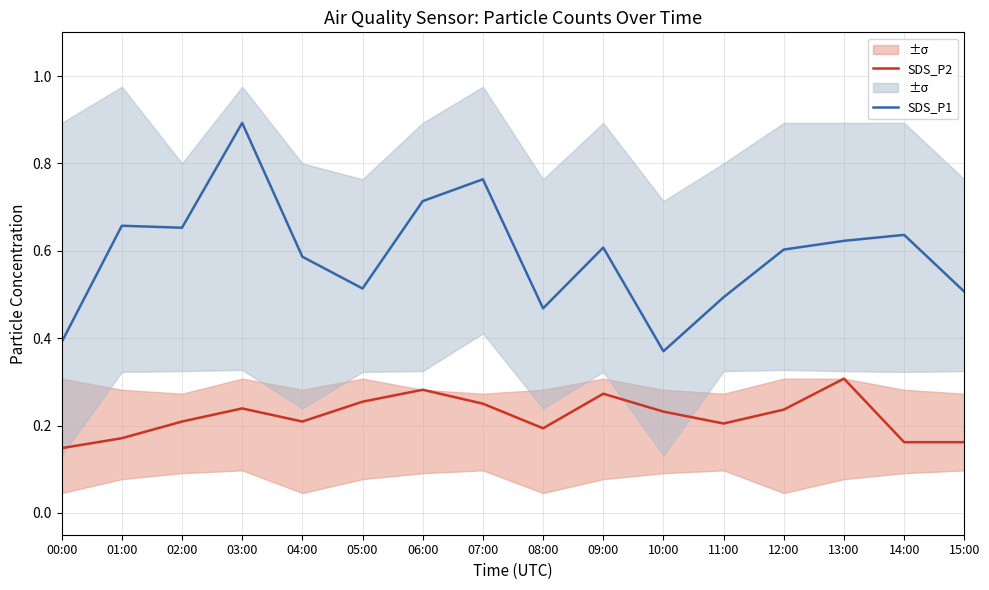

What is the average value of the SDS_P1 series?

0.6